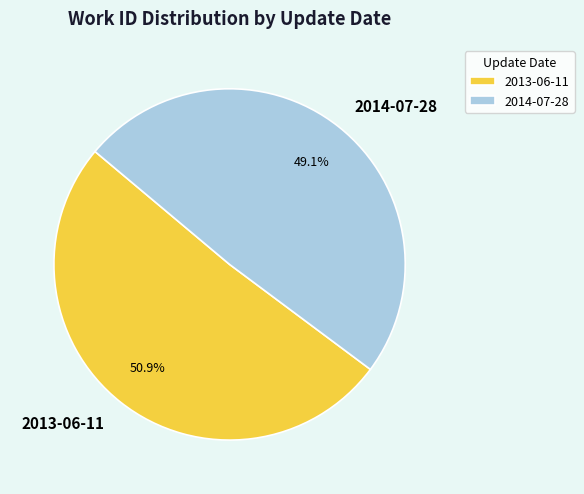

Rank the categories by value from highest to lowest.

2013-06-11, 2014-07-28